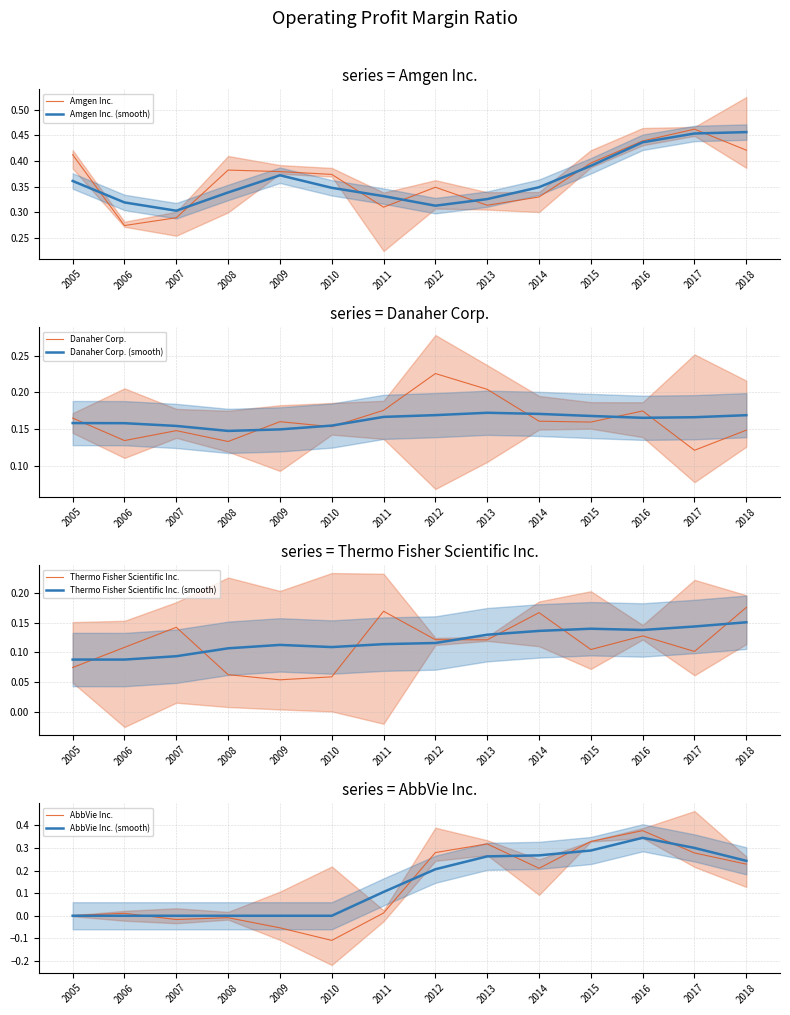

What is the total value across all series at 2015?

1.0